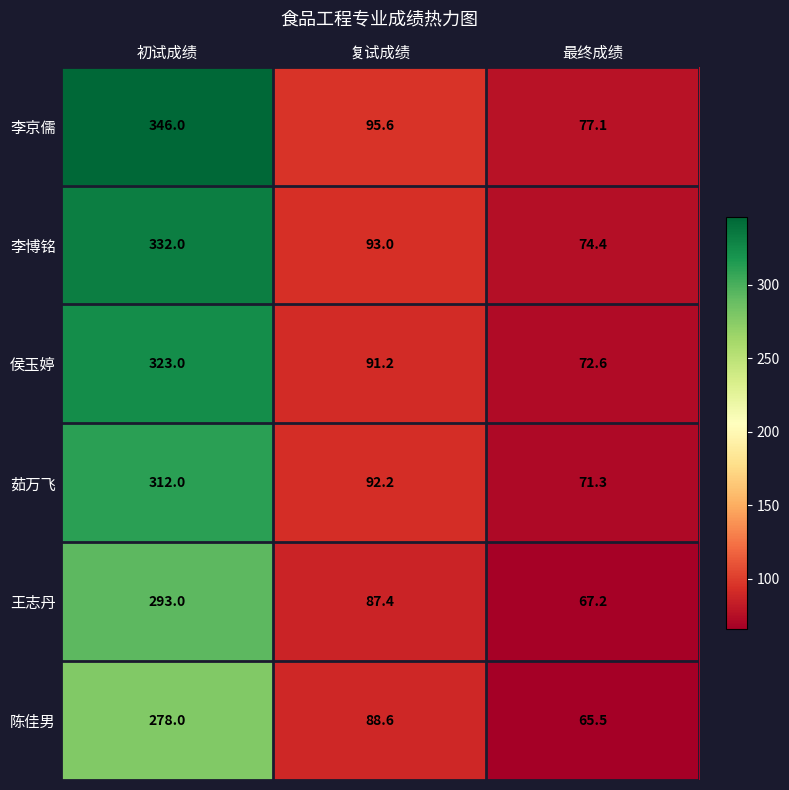

What is the maximum value for 陈佳男?

278.0